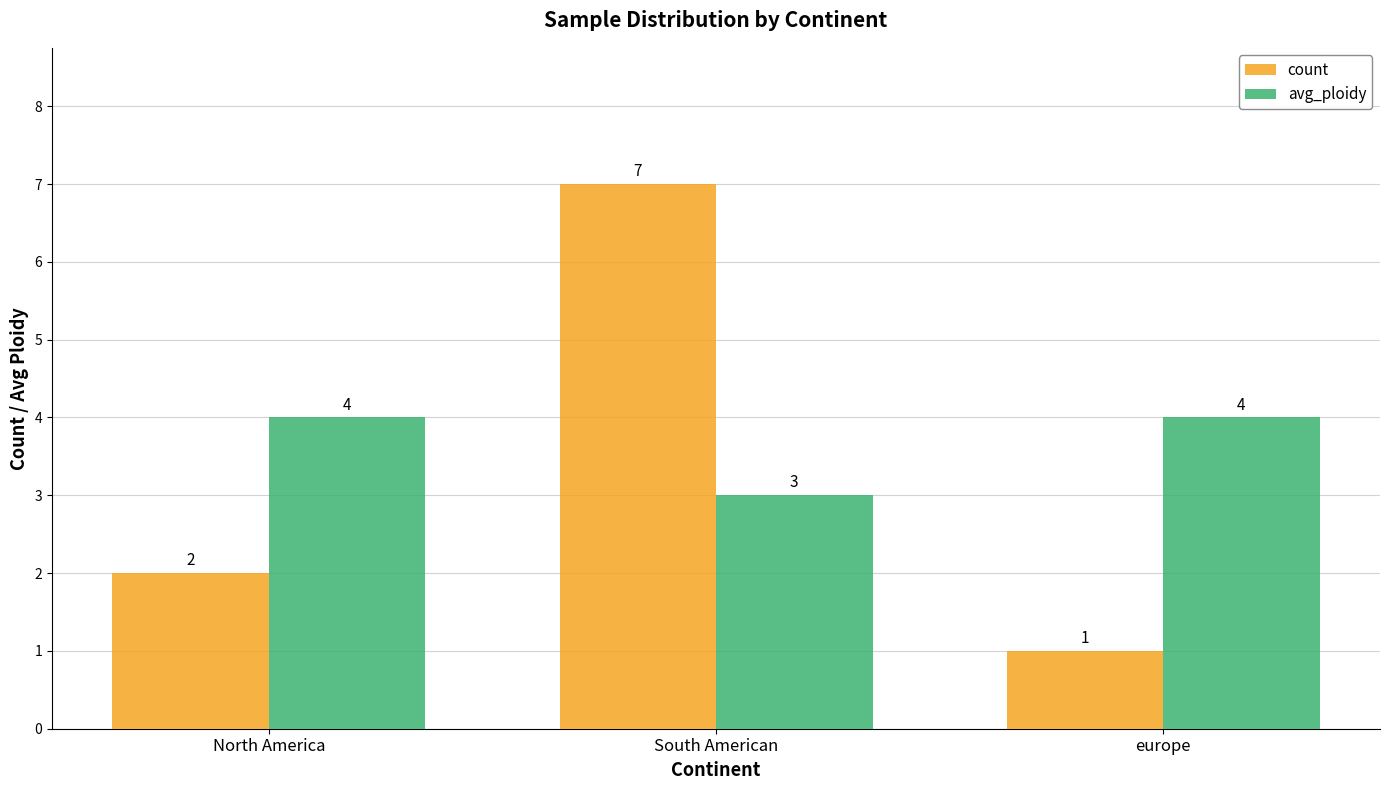

How many avg_ploidy values are between 3 and 4?

3